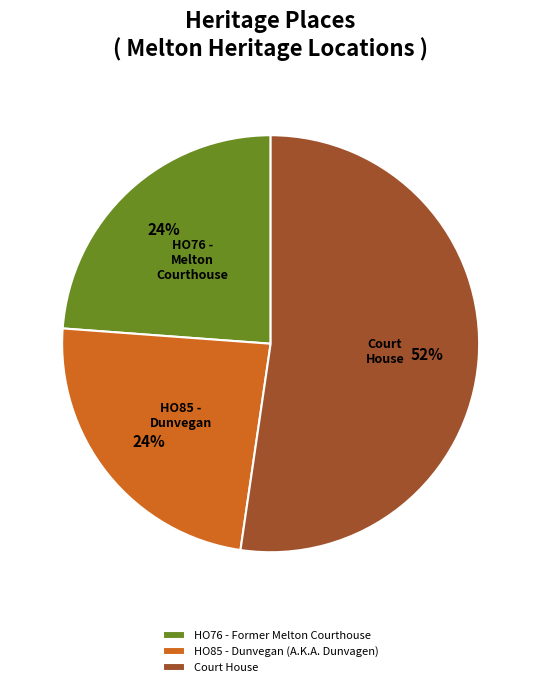

Which category has the biggest portion of the pie?

Court House